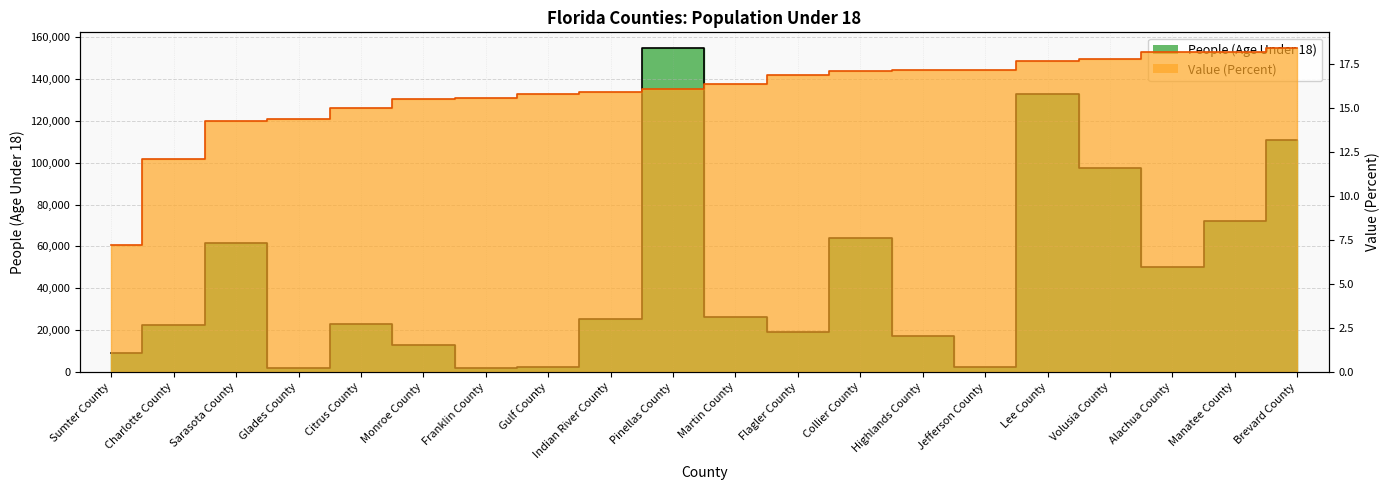

At which label is Value (Percent) closest to 12?

Charlotte County